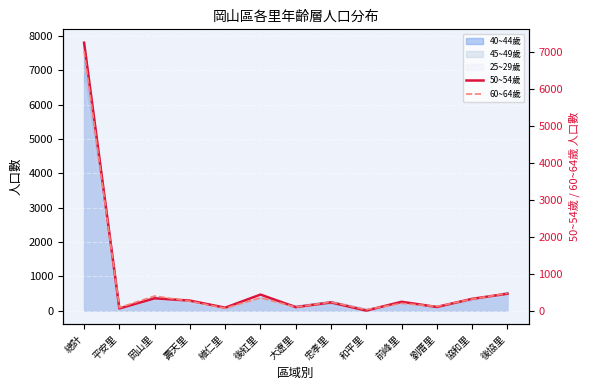

Which series has the widest spread of values?

50~54歲